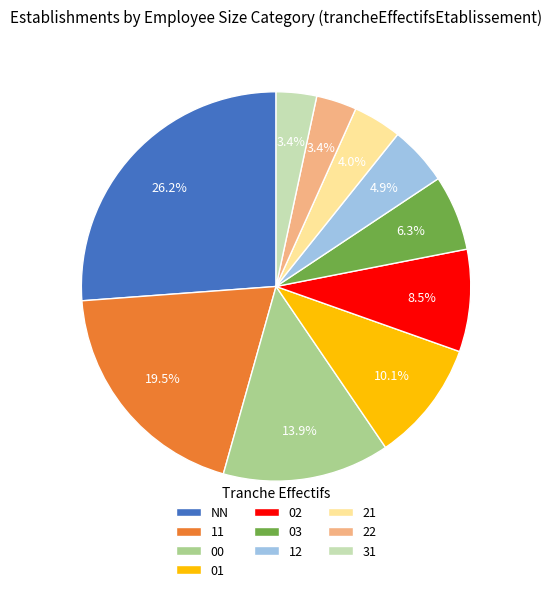

Which slice is the largest?

NN